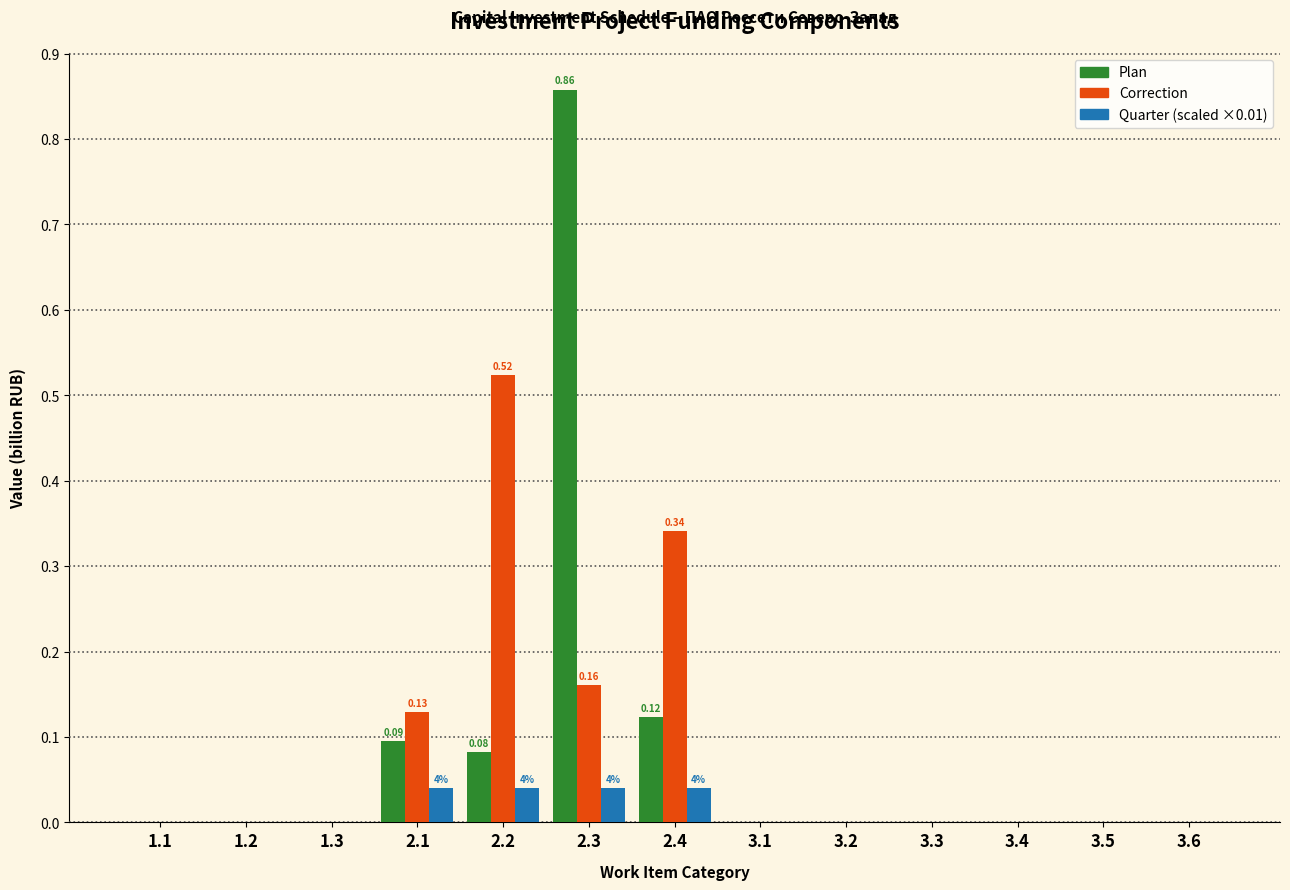

What is the total value across all series at 2.2?

0.6